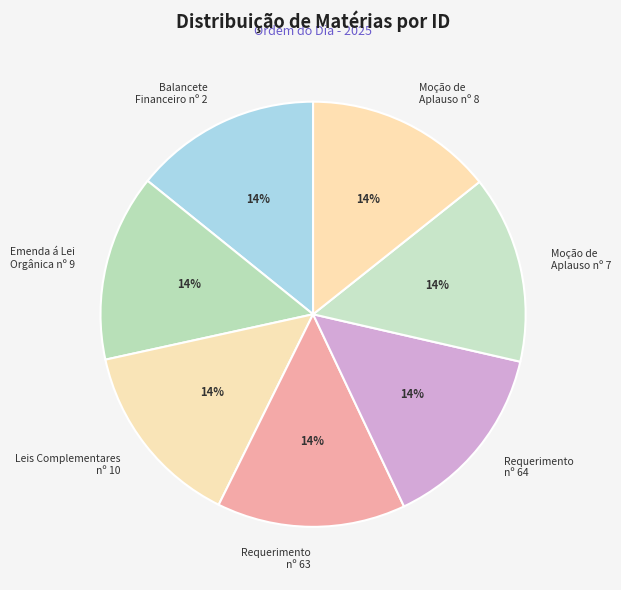

Combined, do Balancete Financeiro nº 2 and Requerimento nº 64 account for over 50%?

No